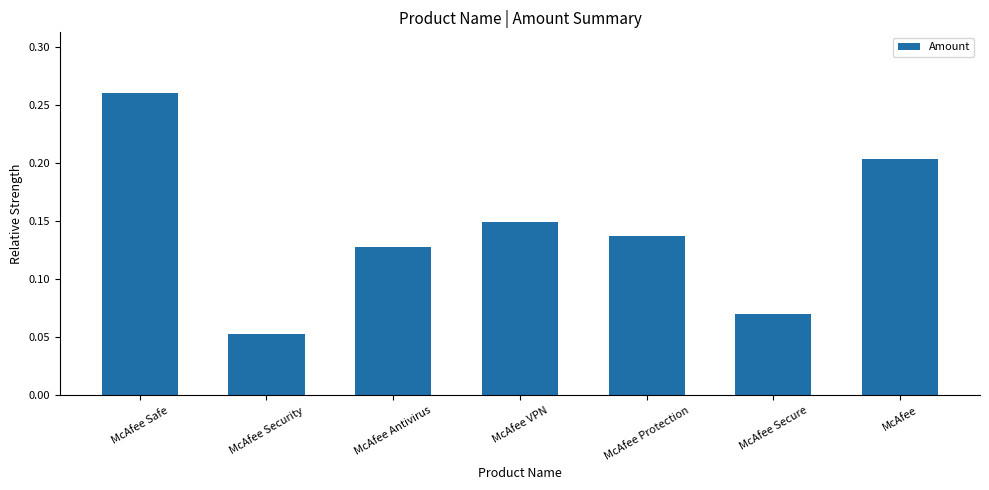

The chart shows a value of 0.3 at McAfee. True or false?

False